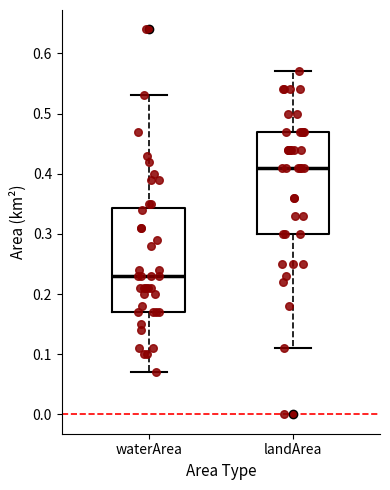

Reading left to right, read every box against the y-axis: the position of its median line, the range the box covers, and the ends of its whiskers. The values are not printed on the chart, so give them approximately, as read against the axis.

waterArea: median 0.23, box 0.17 to 0.34, whiskers 0.07 to 0.53
landArea: median 0.41, box 0.30 to 0.47, whiskers 0.11 to 0.57